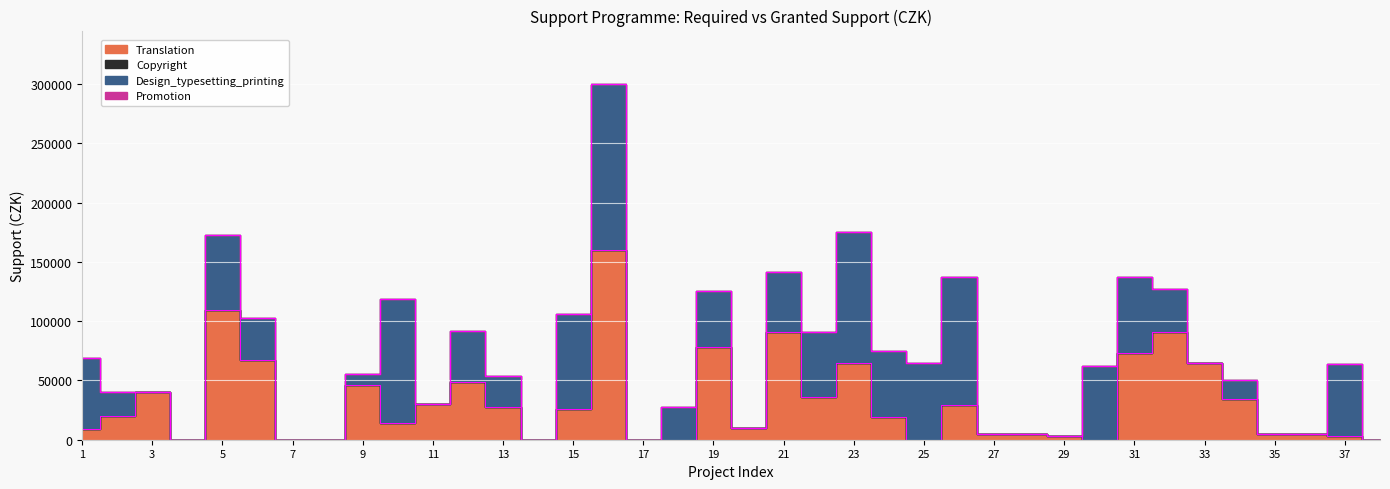

Between 16 and 28, which is larger?

16